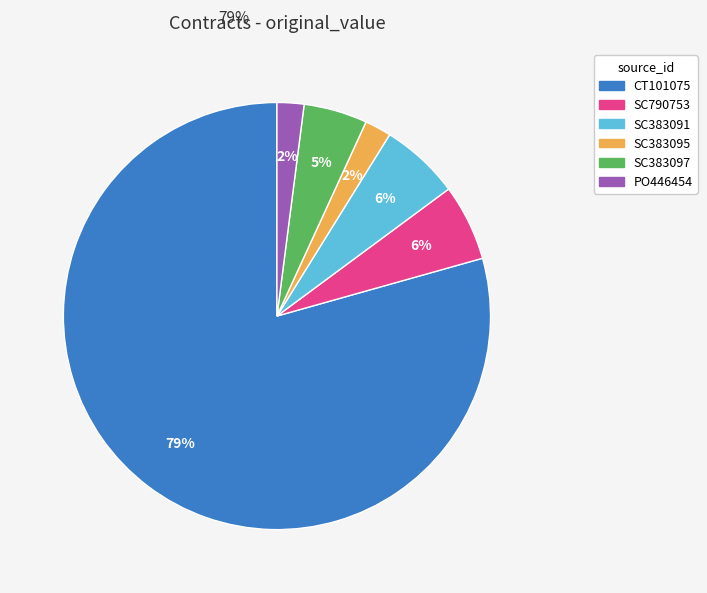

Count the number of slices in the pie.

6